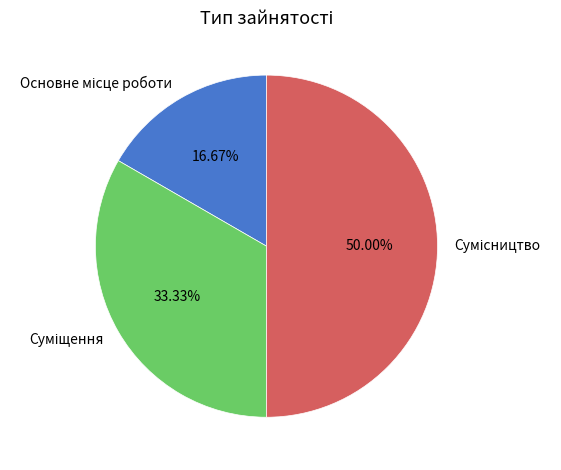

Between Суміщення and Основне місце роботи, which is larger?

Суміщення